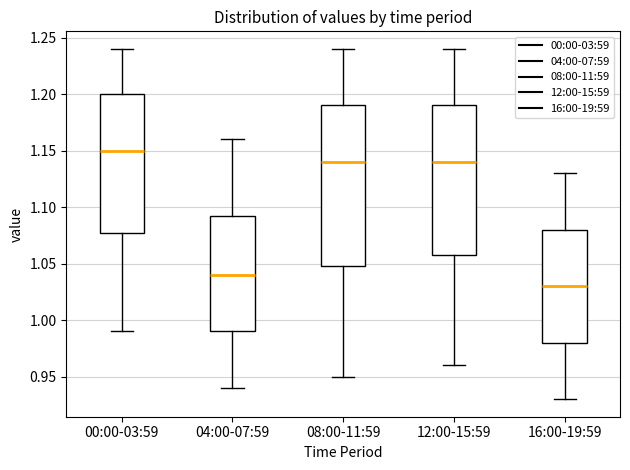

Reading left to right, transcribe this box plot: for each box, give where its median line is, the range the box spans, and where its two whiskers end, as read against the y-axis. The values are not printed on the chart, so give them approximately, as read against the axis.

00:00-03:59: median 1.150, box 1.080 to 1.200, whiskers 0.990 to 1.240
04:00-07:59: median 1.040, box 0.990 to 1.095, whiskers 0.940 to 1.160
08:00-11:59: median 1.140, box 1.050 to 1.190, whiskers 0.950 to 1.240
12:00-15:59: median 1.140, box 1.060 to 1.190, whiskers 0.960 to 1.240
16:00-19:59: median 1.030, box 0.980 to 1.080, whiskers 0.930 to 1.130